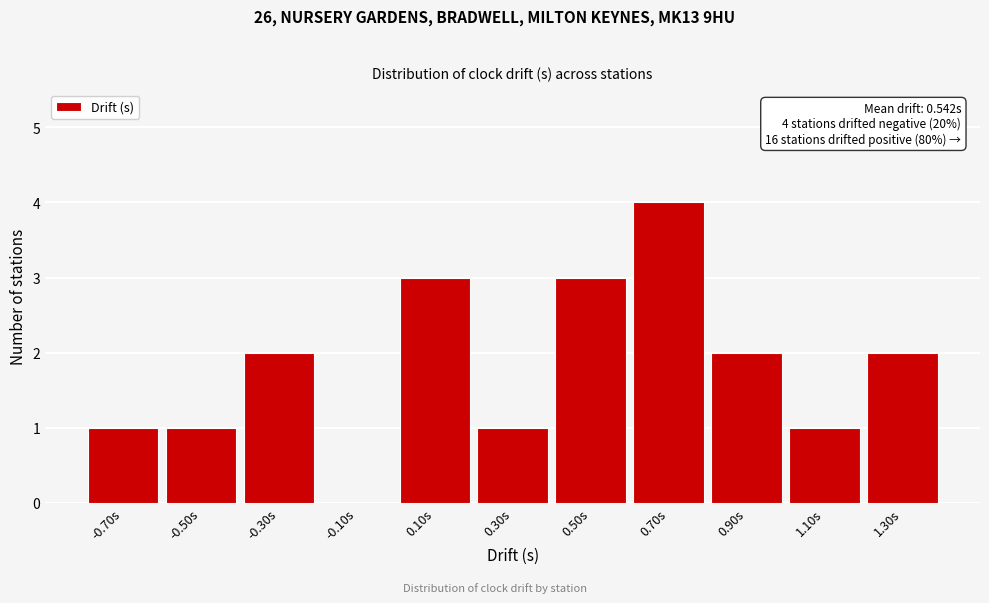

Reading left to right, what are all the values shown in this chart?

-0.70s=1	-0.50s=1	-0.30s=2	-0.10s=0	0.10s=3	0.30s=1	0.50s=3	0.70s=4	0.90s=2	1.10s=1	1.30s=2